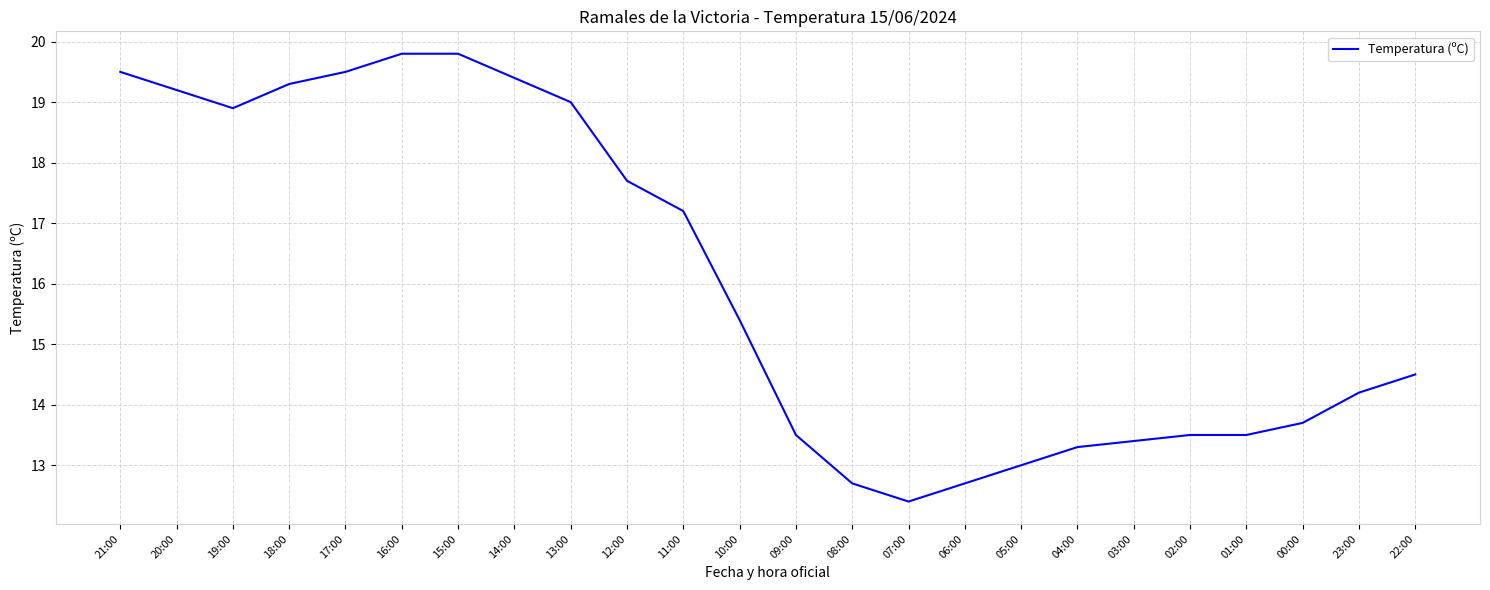

Is this an area chart (filled region under the line)?

No